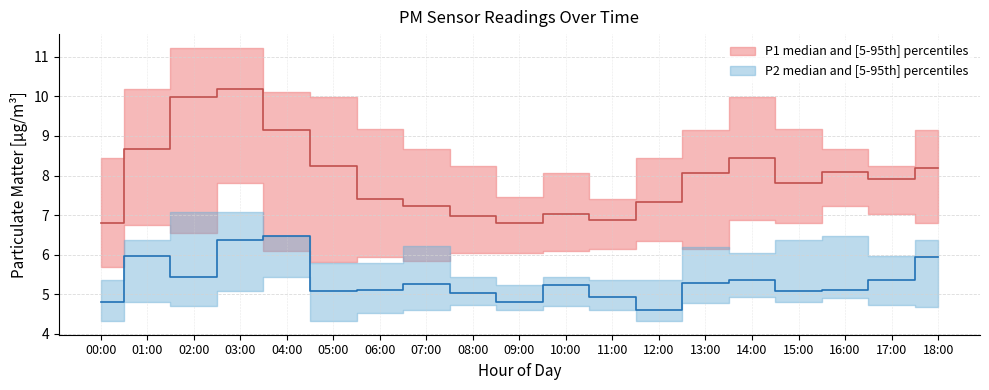

True or false: P1_median and P2_high cross at least once.

False